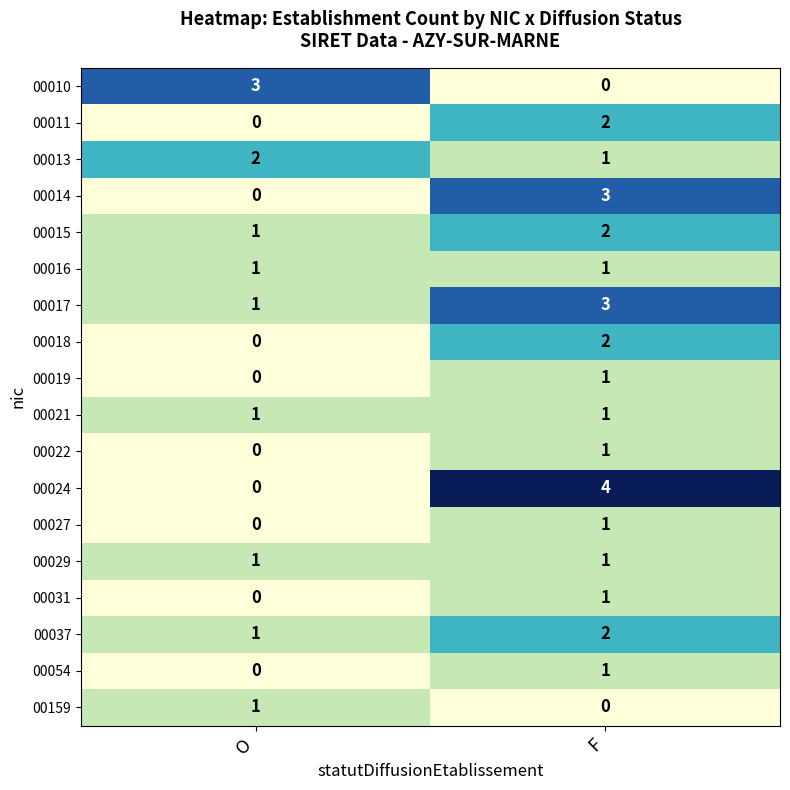

At which category does the chart reach its peak across all series?

F